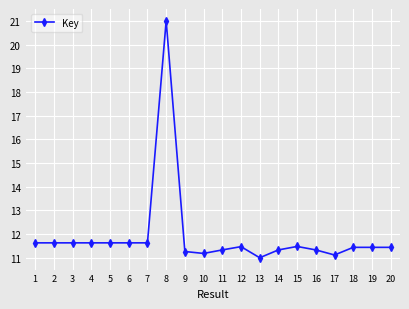

How many lines are shown in the chart?

1